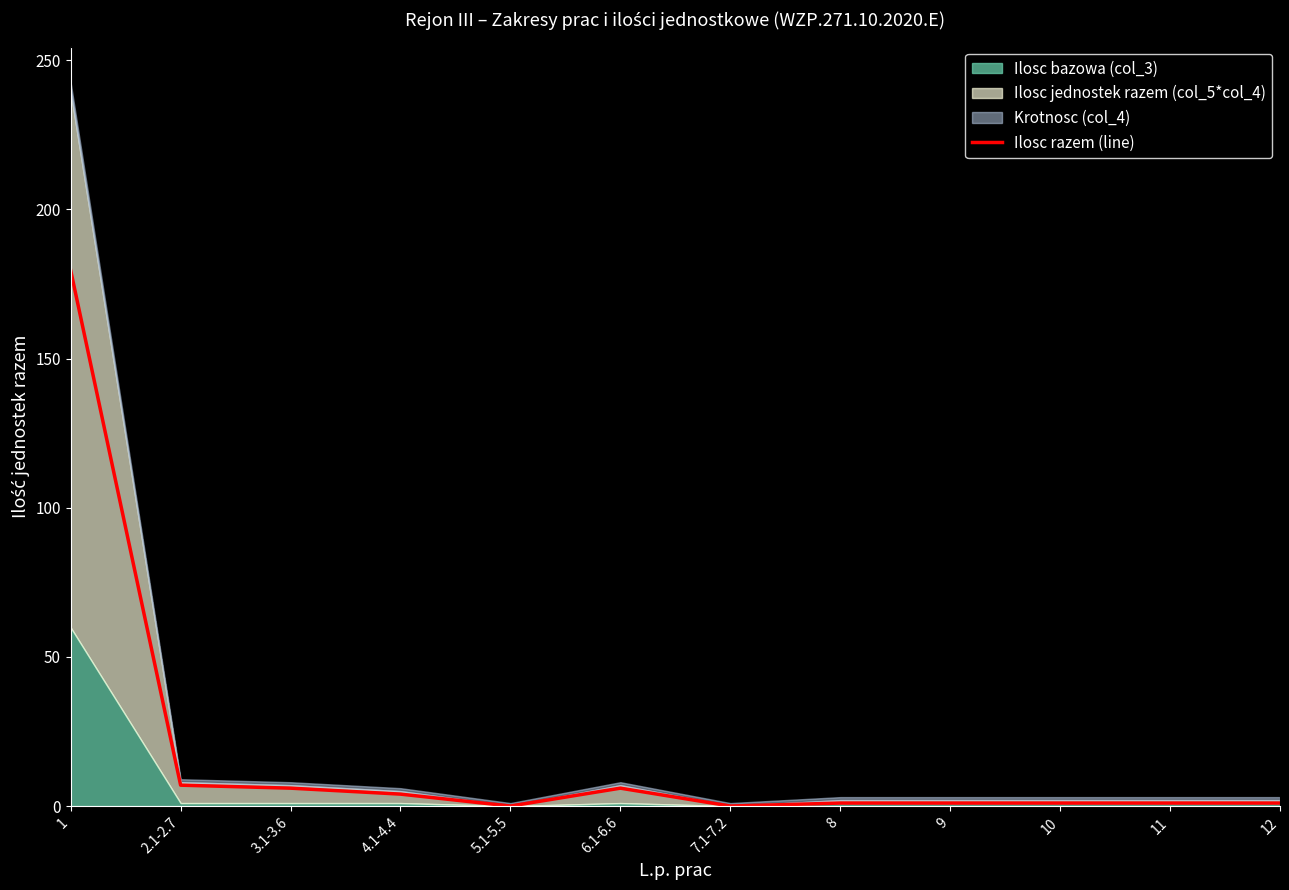

True or false: there are more than 1 points higher than both neighbors.

False